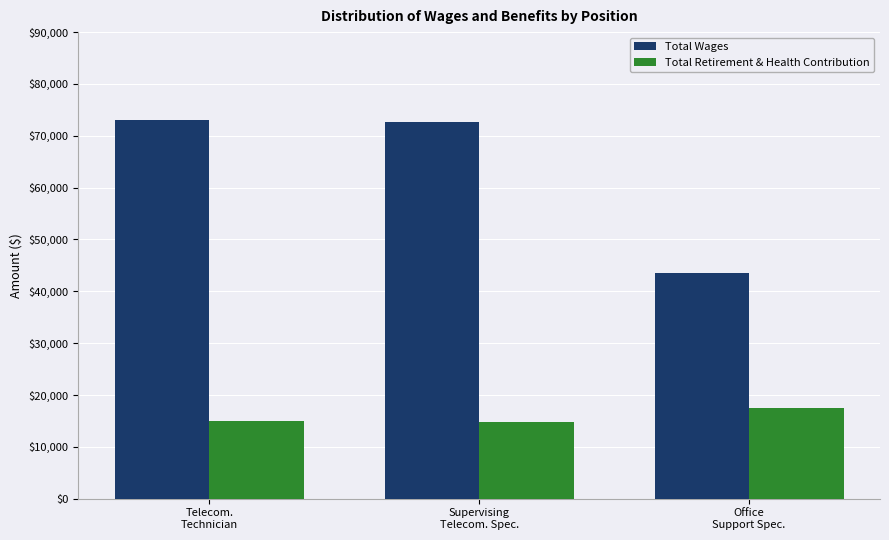

At which label does Total Wages reach its minimum?

Office
Support Spec.